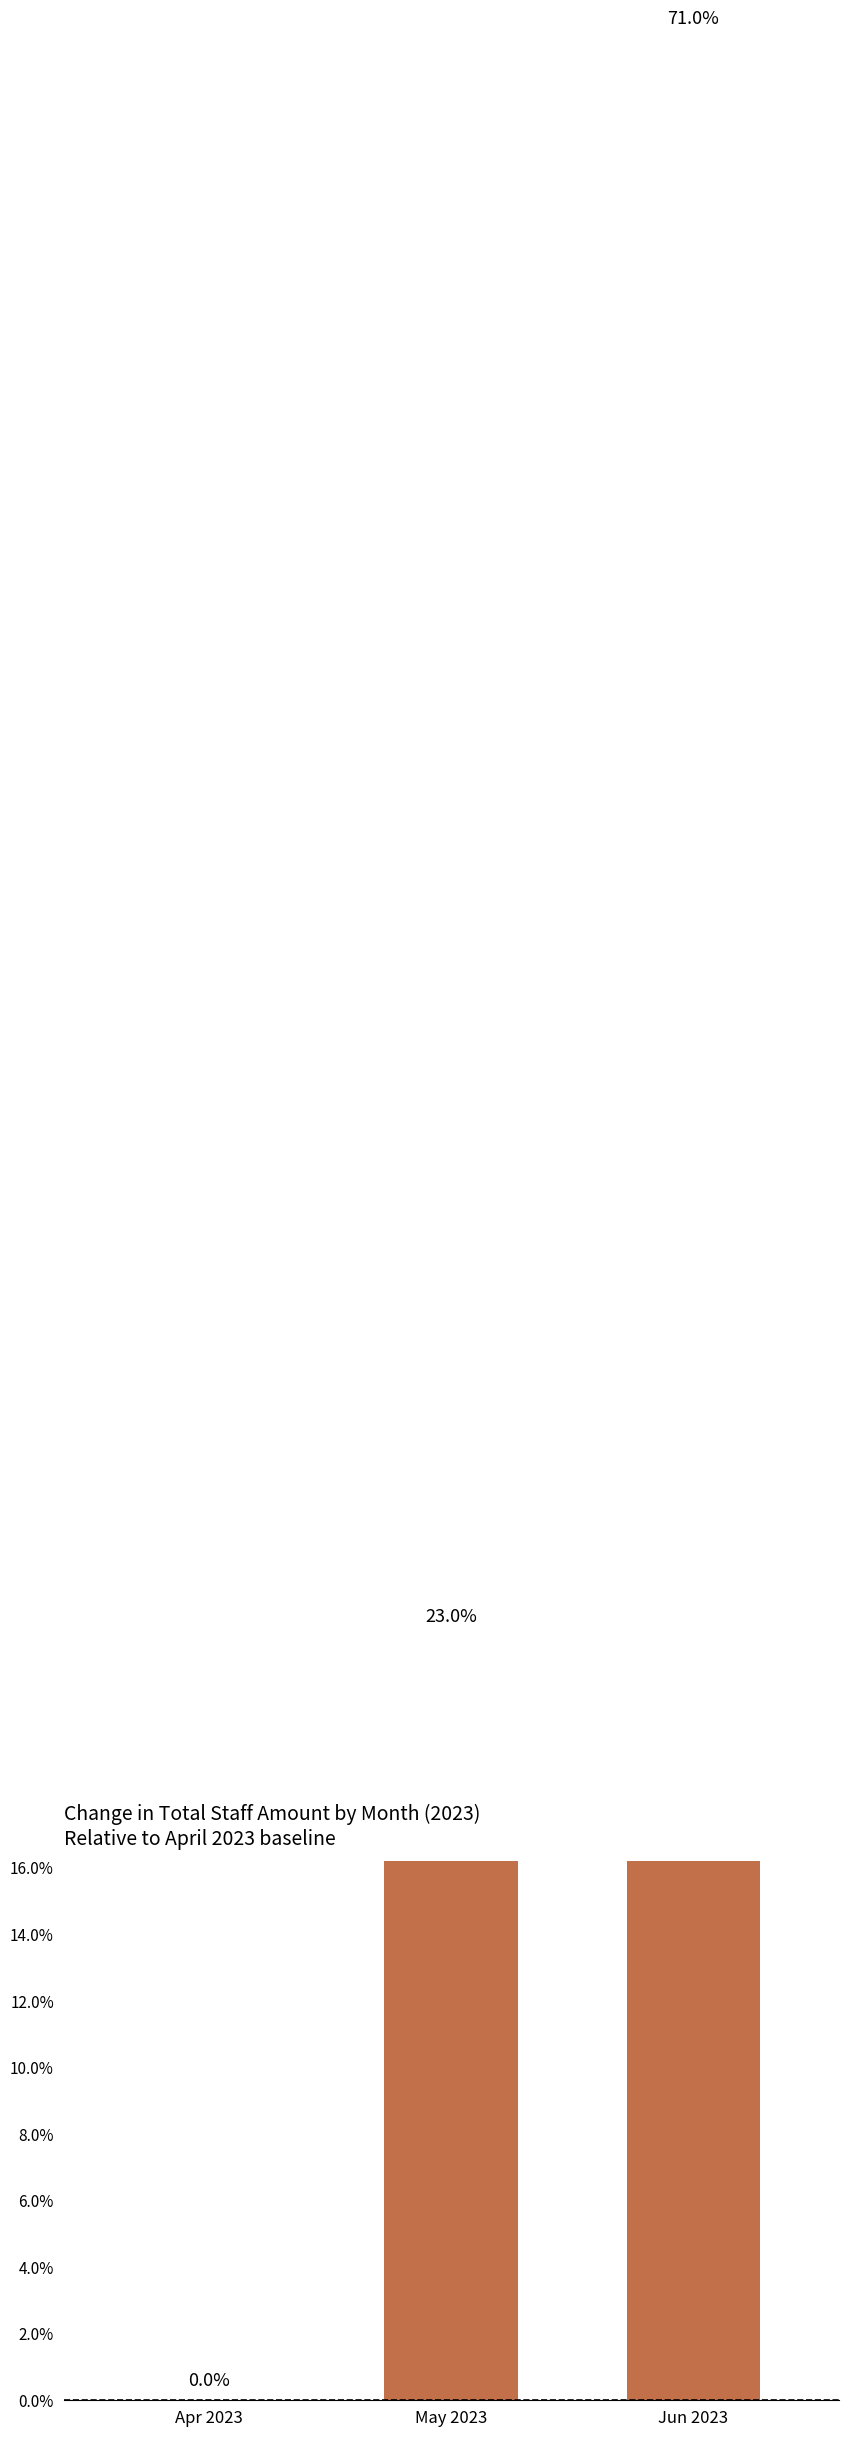

The value at Apr 2023 is 0.0. True or false?

True